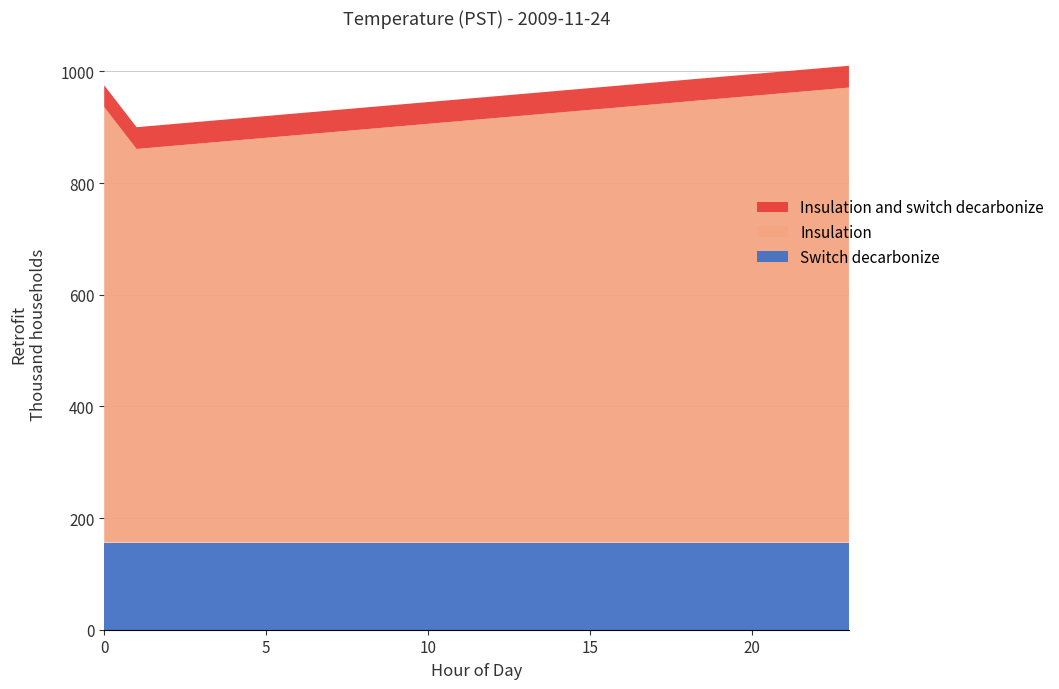

What is the minimum value for Switch decarbonize?

156